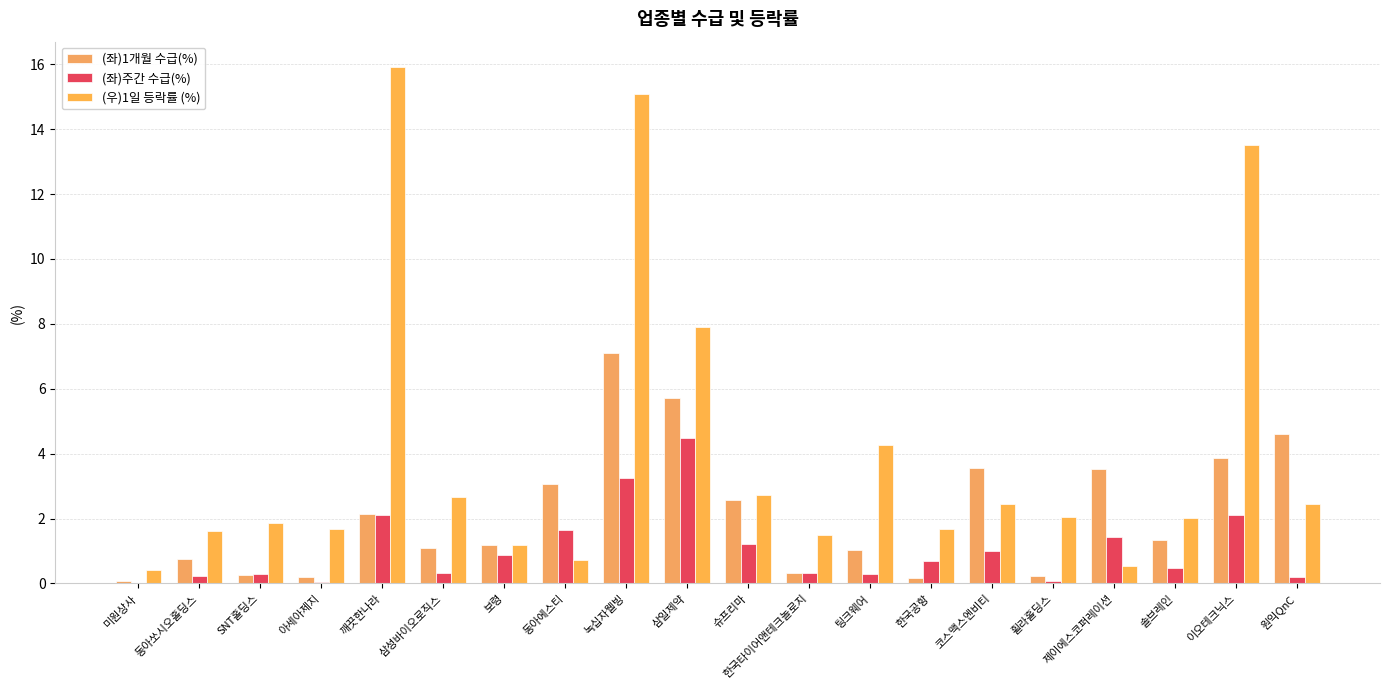

What are all the series names shown in the legend?

(좌)1개월 수급(%), (좌)주간 수급(%), (우)1일 등락률 (%)